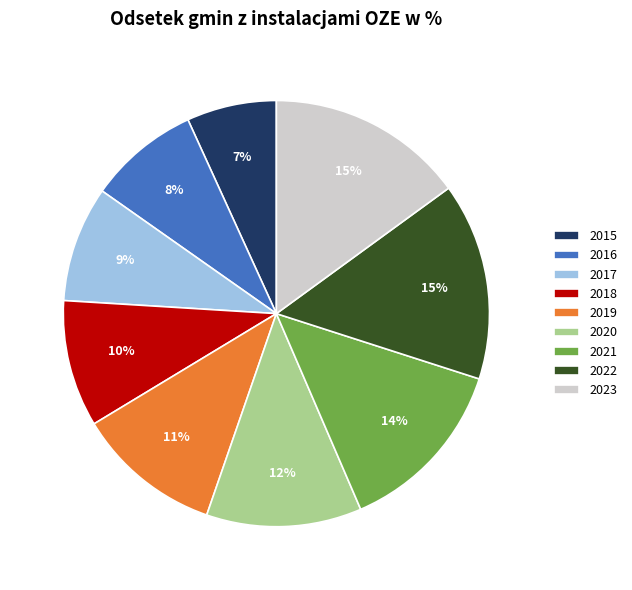

Approximately how many times larger is the value at 2021 compared to 2018?

1.4